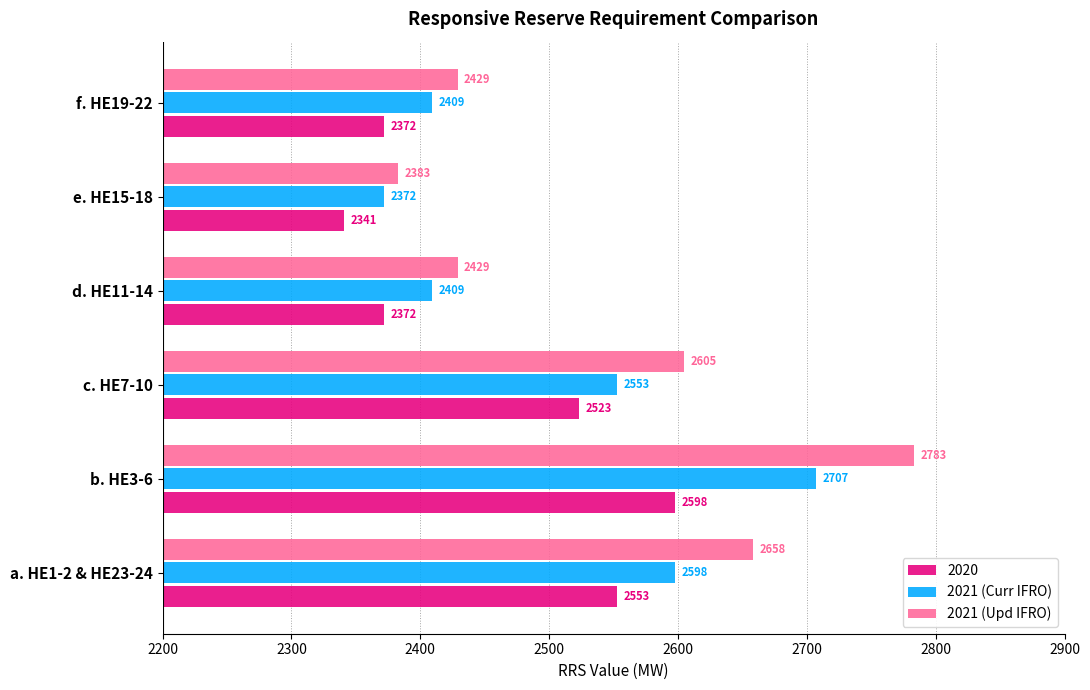

What is the difference between the maximum and minimum values in the 2021 (Curr IFRO) series?

335